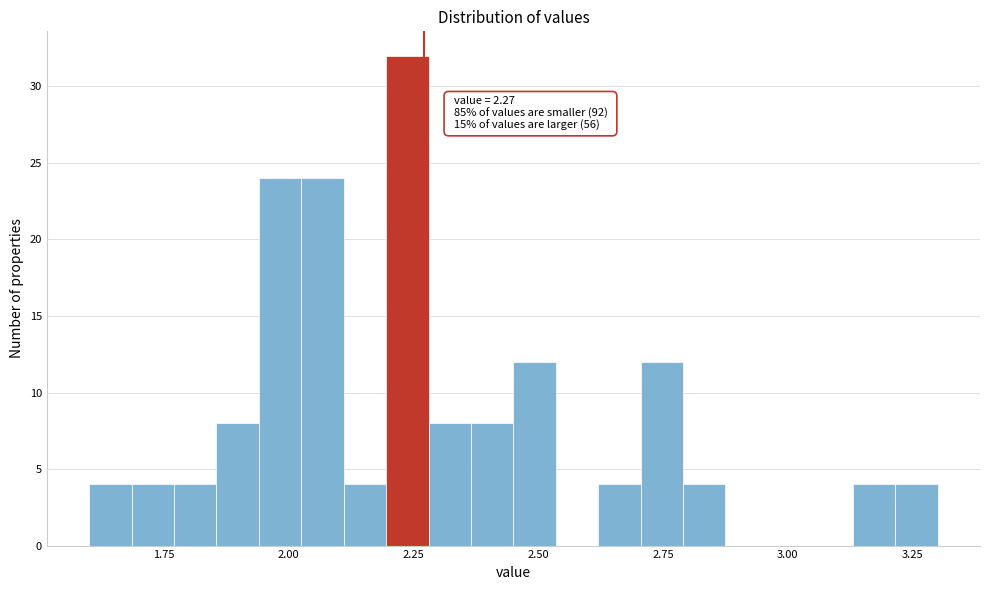

Around what value on the x-axis is the tallest bar? Give the approximate position of its centre, as read against the axis.

2.25